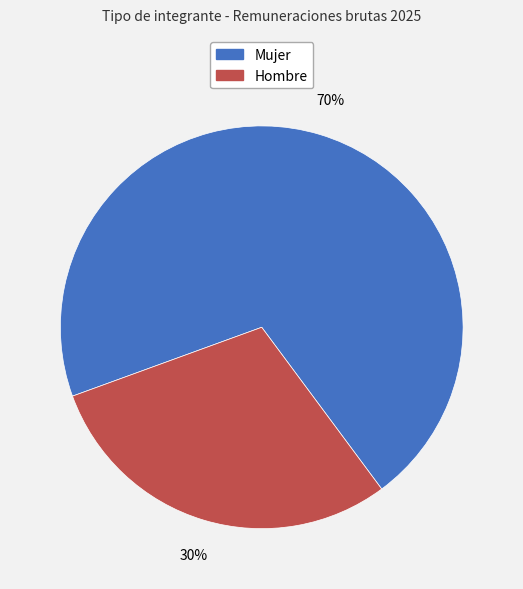

Does any single category account for the majority?

Yes